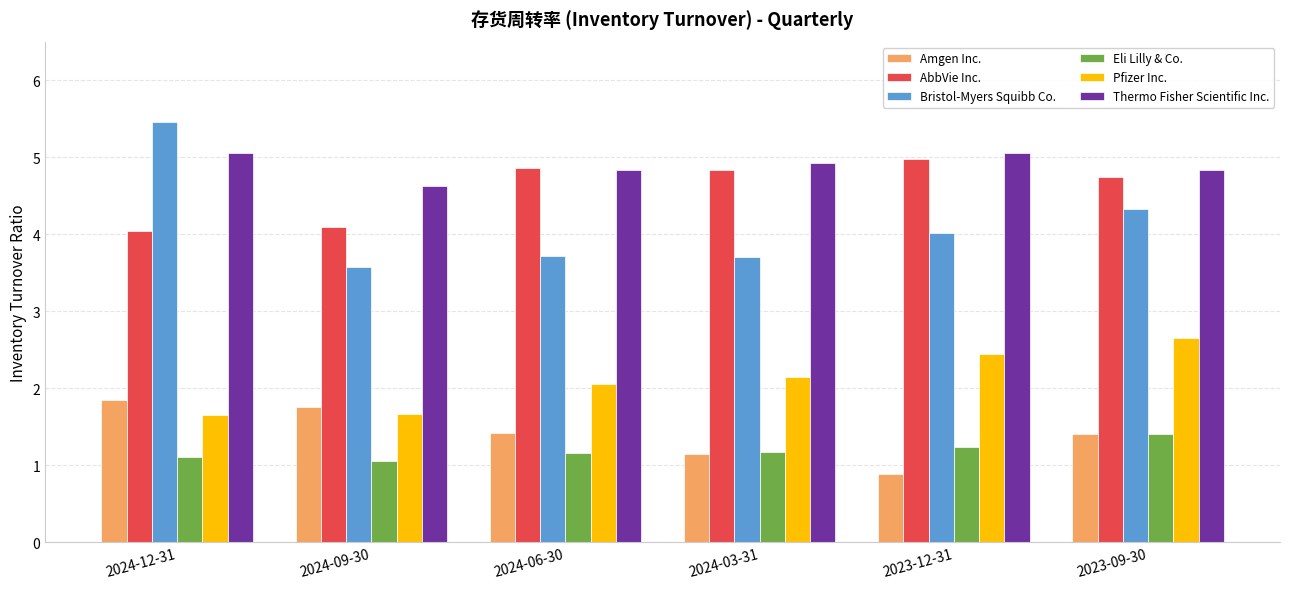

Count the number of data series in this chart.

6